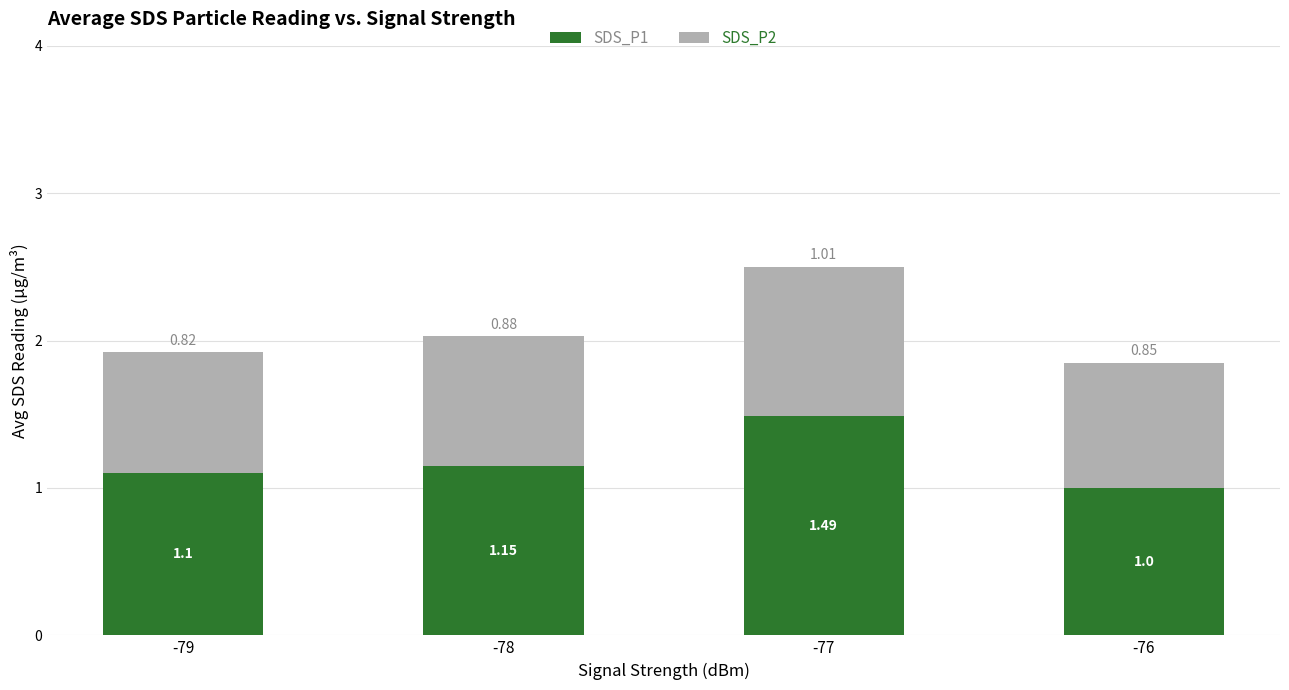

Does the chart contain stacked bars?

Yes